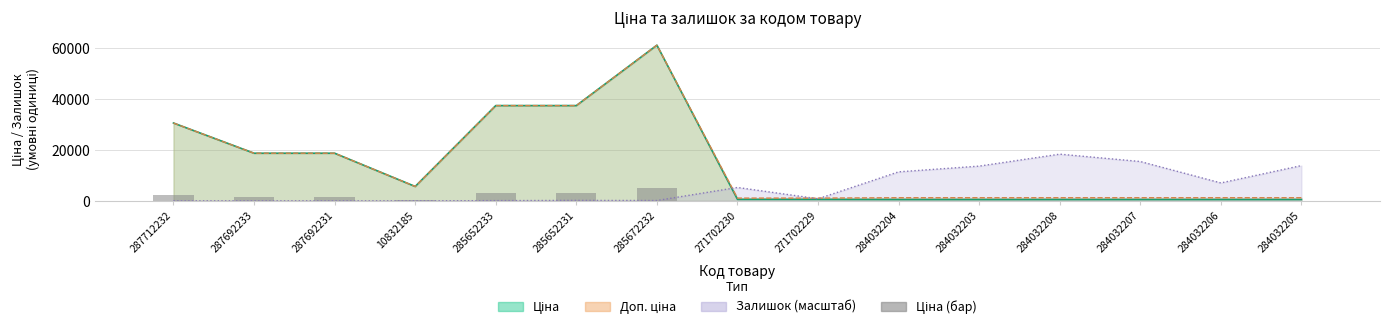

Reading left to right, extract all data points from this chart.

287712232=2441.0	287692233=1493.7	287692231=1493.7	10832185=450.9	285652233=2987.4	285652231=2987.4	285672232=4882.0	271702230=46.9	271702229=46.9	284032204=42.8	284032203=42.8	284032208=42.8	284032207=42.8	284032206=42.8	284032205=42.8